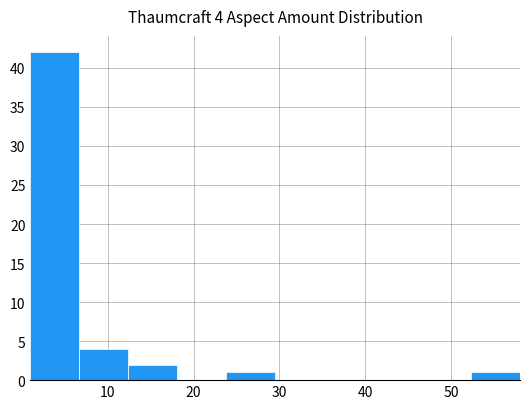

Which range on the x-axis has the tallest bar?

1.0 to 6.7